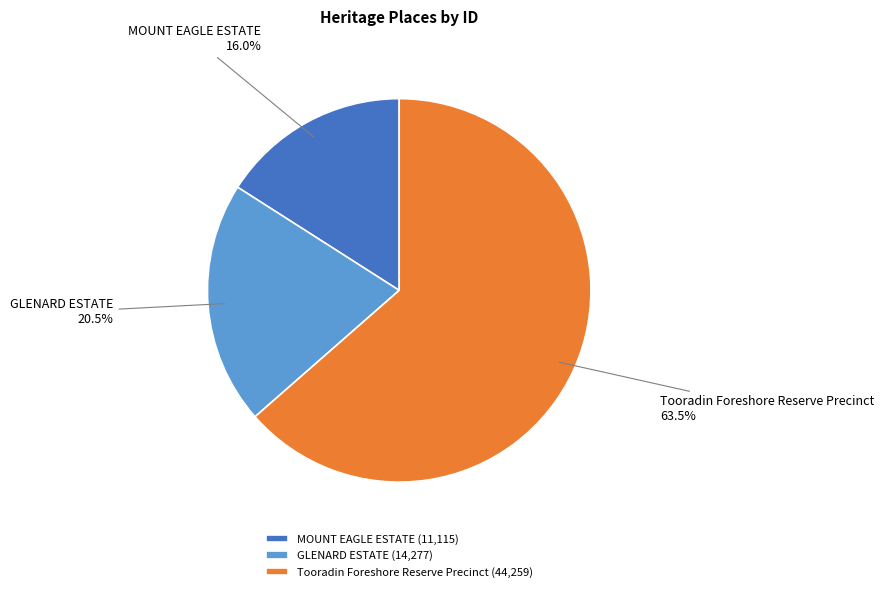

Is there a majority slice in this chart?

Yes